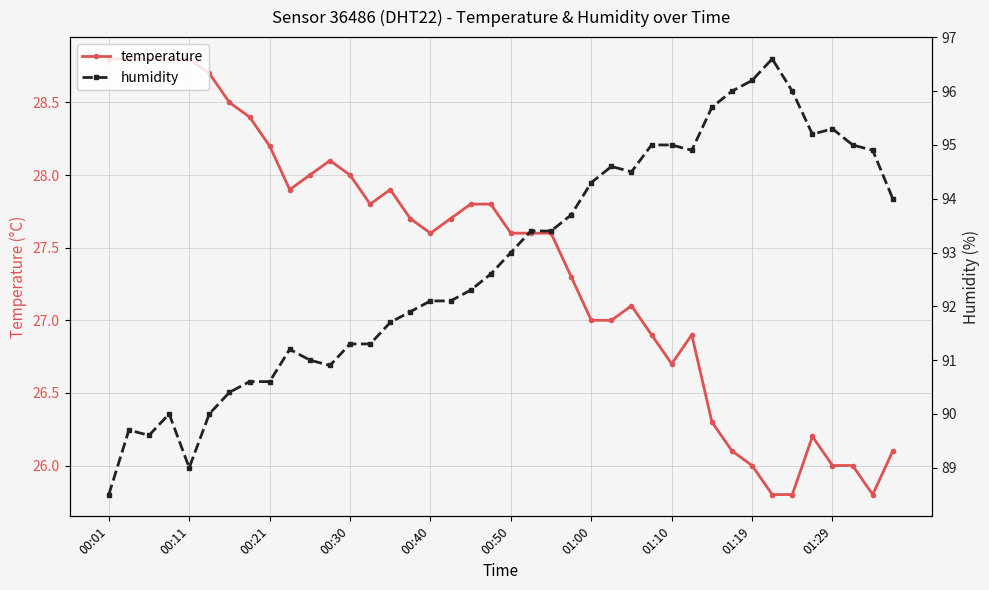

How many lines are shown in the chart?

2